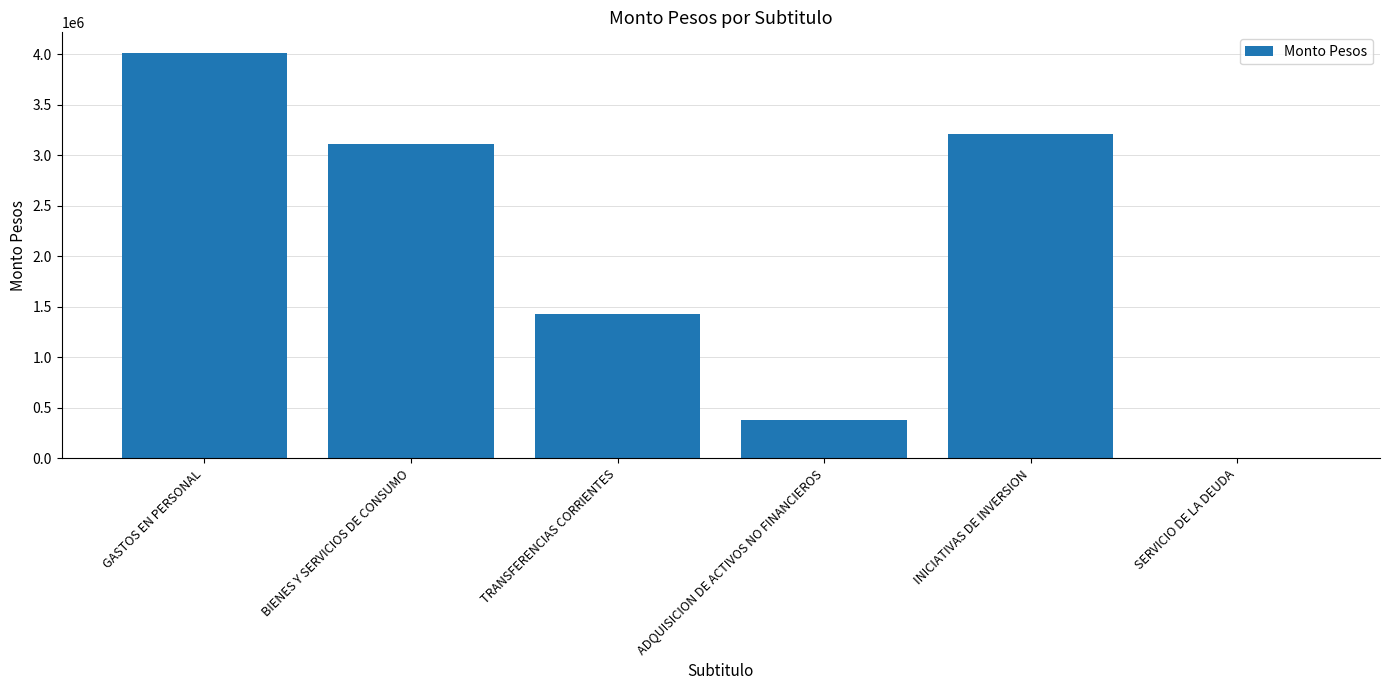

At which category does the chart reach its peak across all series?

GASTOS EN PERSONAL